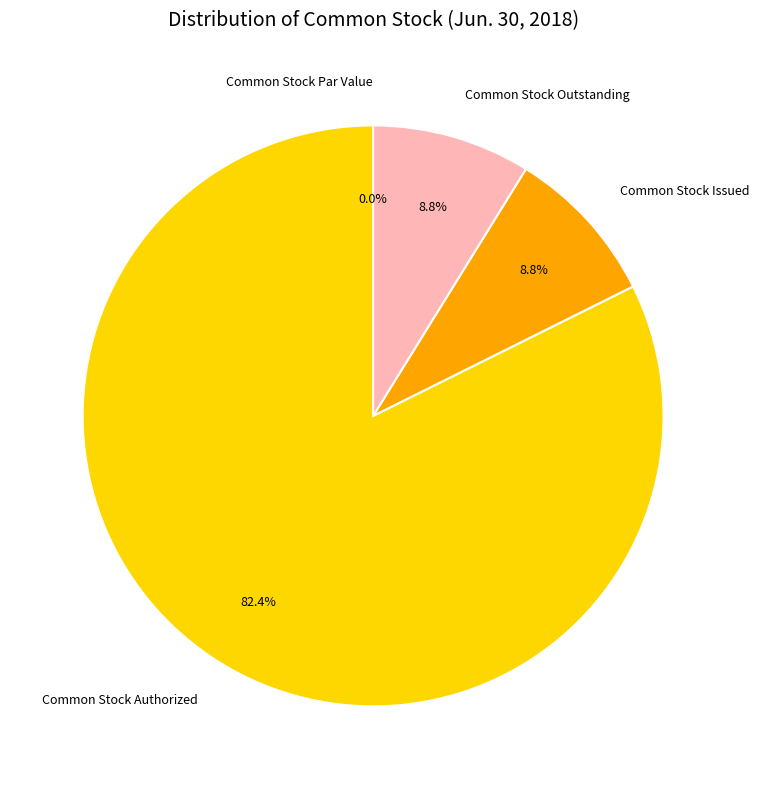

What percentage do Common Stock Par Value and Common Stock Authorized together represent?

82.4%